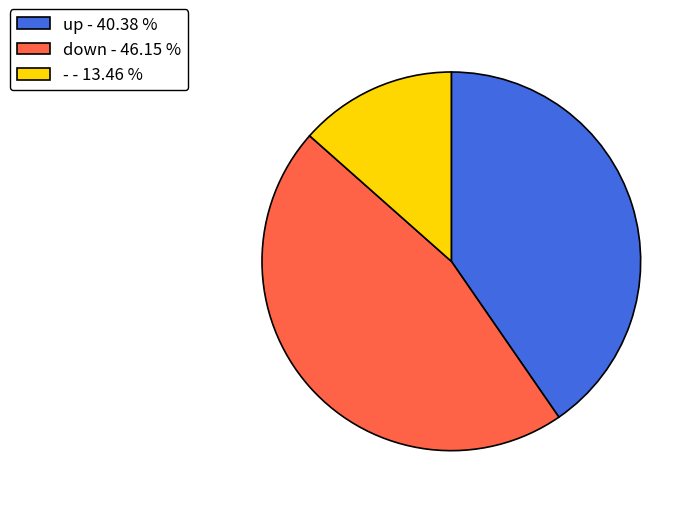

How many segments does this pie chart have?

3